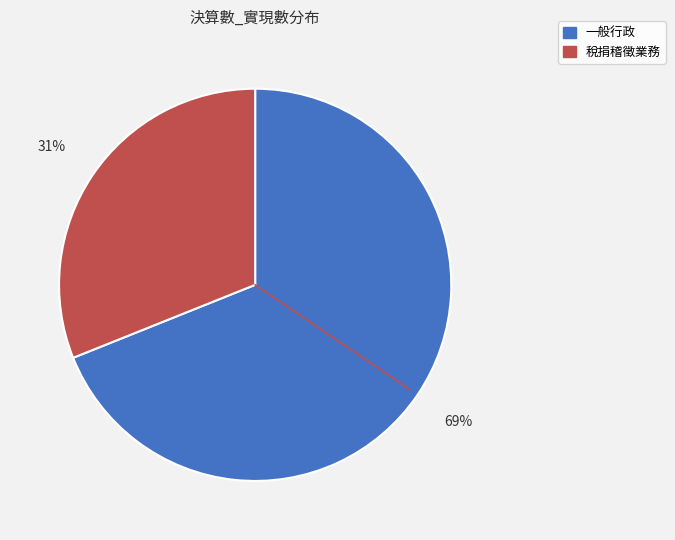

Rank the categories by value from highest to lowest.

一般行政, 稅捐稽徵業務